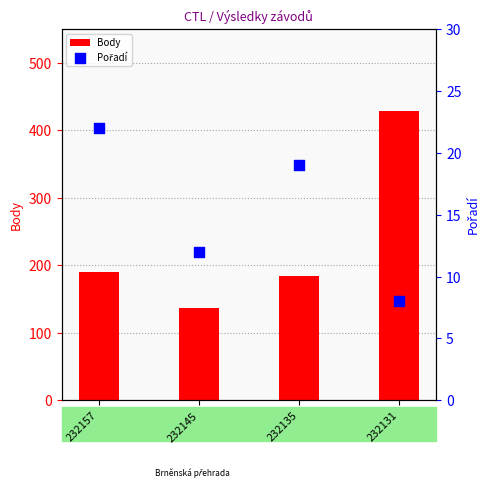

Which series contains the highest Y value?

Body